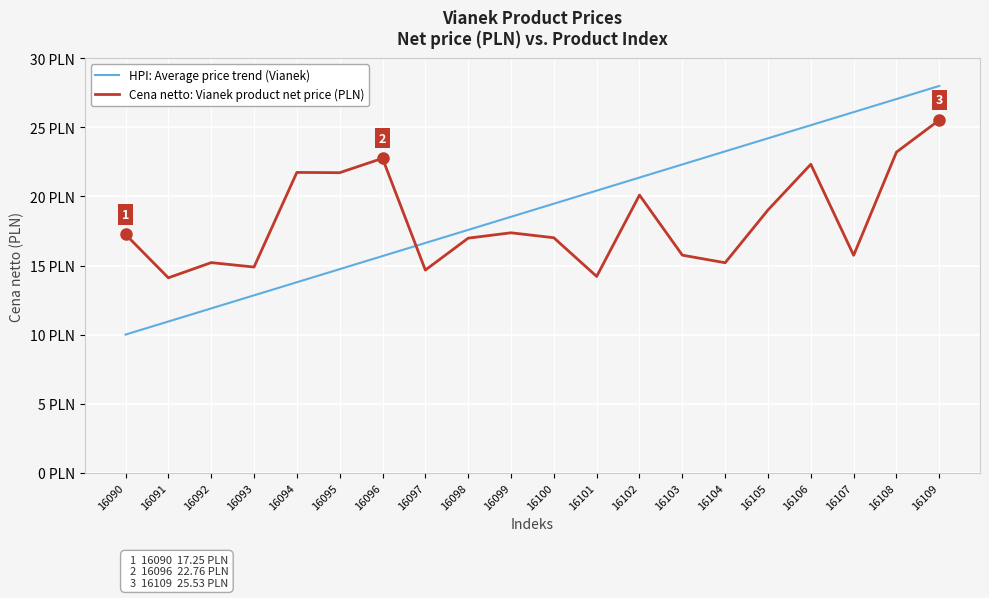

Rank the series at 16104 from lowest to highest value.

Cena netto: Vianek product net price (PLN), HPI: Average price trend (Vianek)